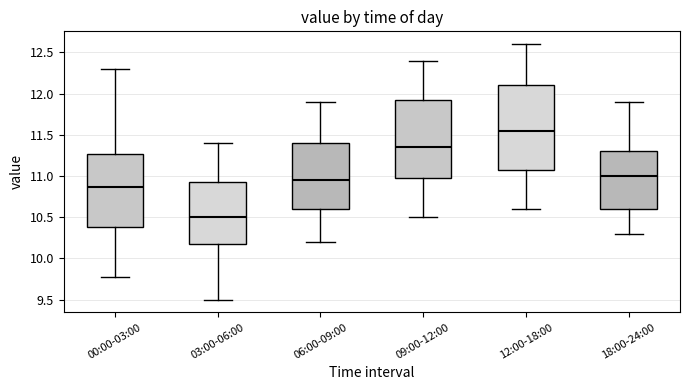

Reading left to right, transcribe this box plot: for each box, give where its median line is, the range the box spans, and where its two whiskers end, as read against the y-axis. The values are not printed on the chart, so give them approximately, as read against the axis.

00:00-03:00: median 10.85, box 10.40 to 11.25, whiskers 9.75 to 12.30
03:00-06:00: median 10.50, box 10.20 to 10.95, whiskers 9.50 to 11.40
06:00-09:00: median 10.95, box 10.60 to 11.40, whiskers 10.20 to 11.90
09:00-12:00: median 11.35, box 11.00 to 11.95, whiskers 10.50 to 12.40
12:00-18:00: median 11.55, box 11.10 to 12.10, whiskers 10.60 to 12.60
18:00-24:00: median 11.00, box 10.60 to 11.30, whiskers 10.30 to 11.90